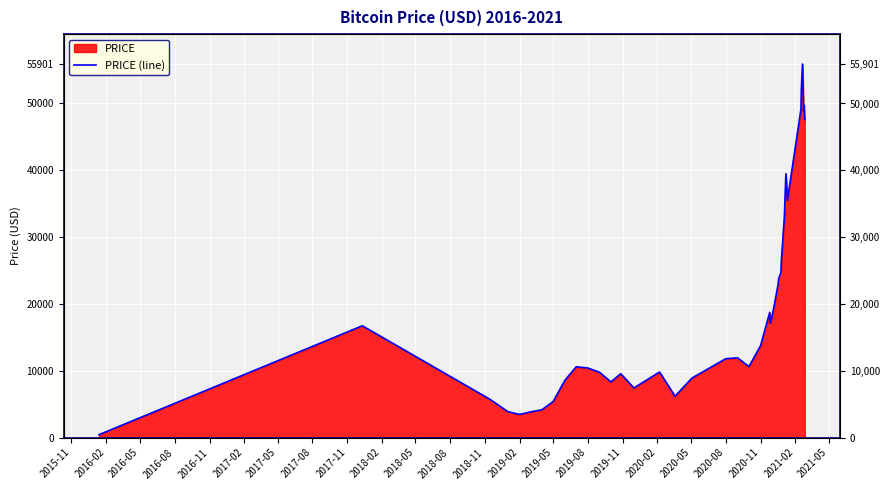

What is the sum of all values?

772093